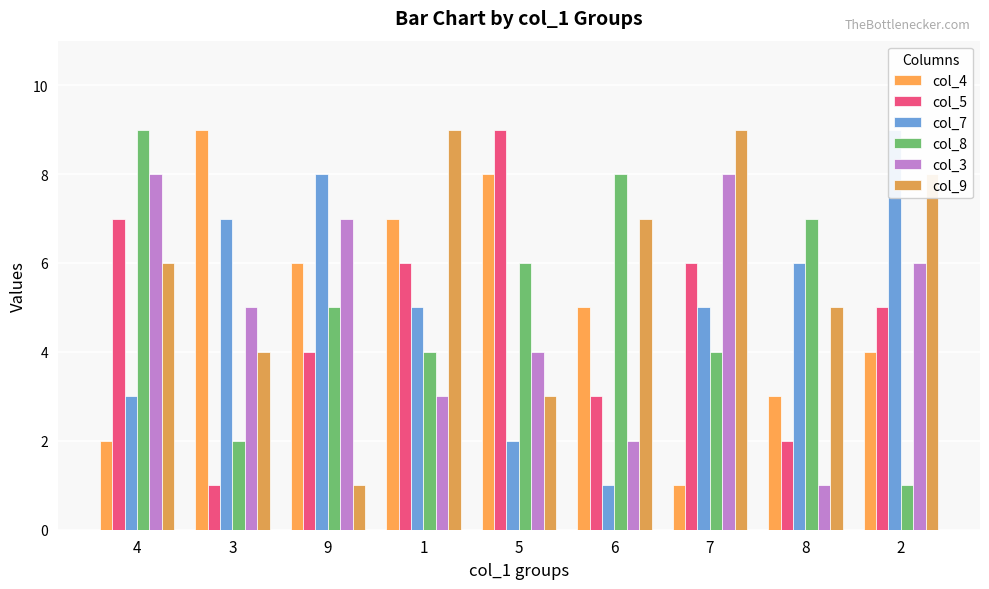

At which label does col_9 reach its minimum?

9